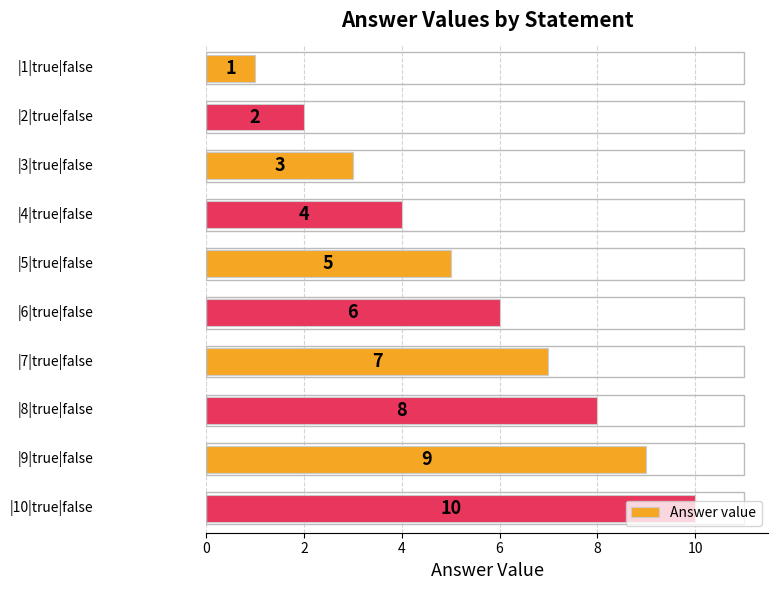

What is the sum of all values?

55